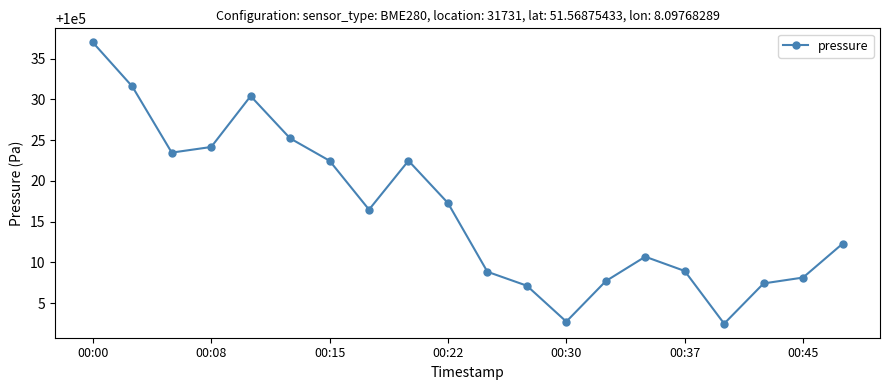

Is this an area chart (filled region under the line)?

No